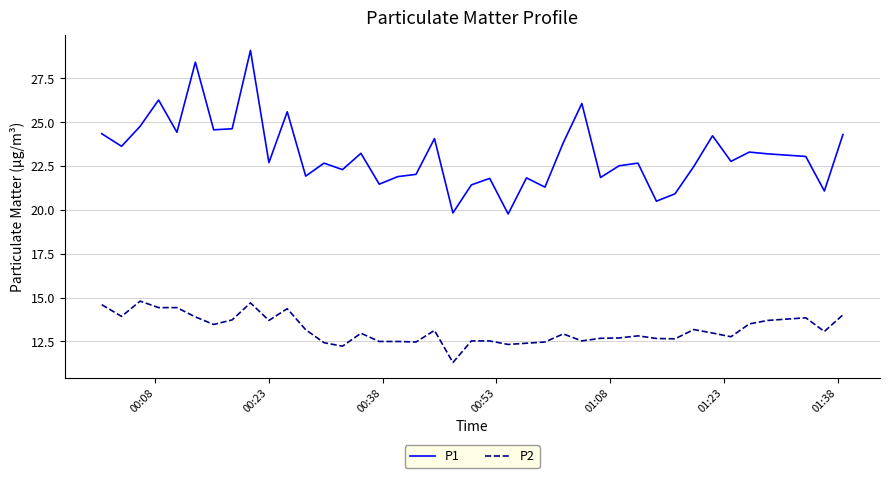

Rank the series by their average value, from lowest to highest.

P2, P1